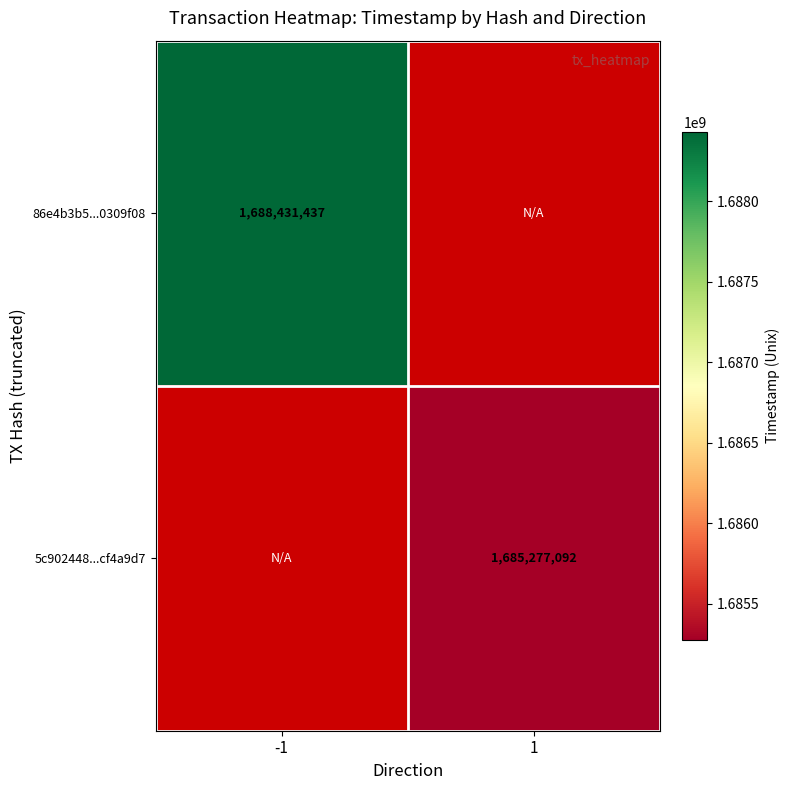

Which category has the highest value across all series?

-1